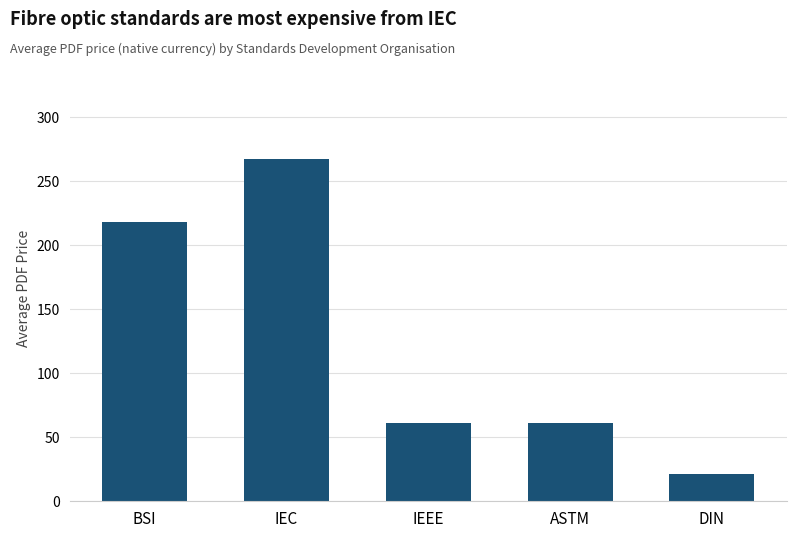

What is the difference between the values at DIN and IEC?

245.6